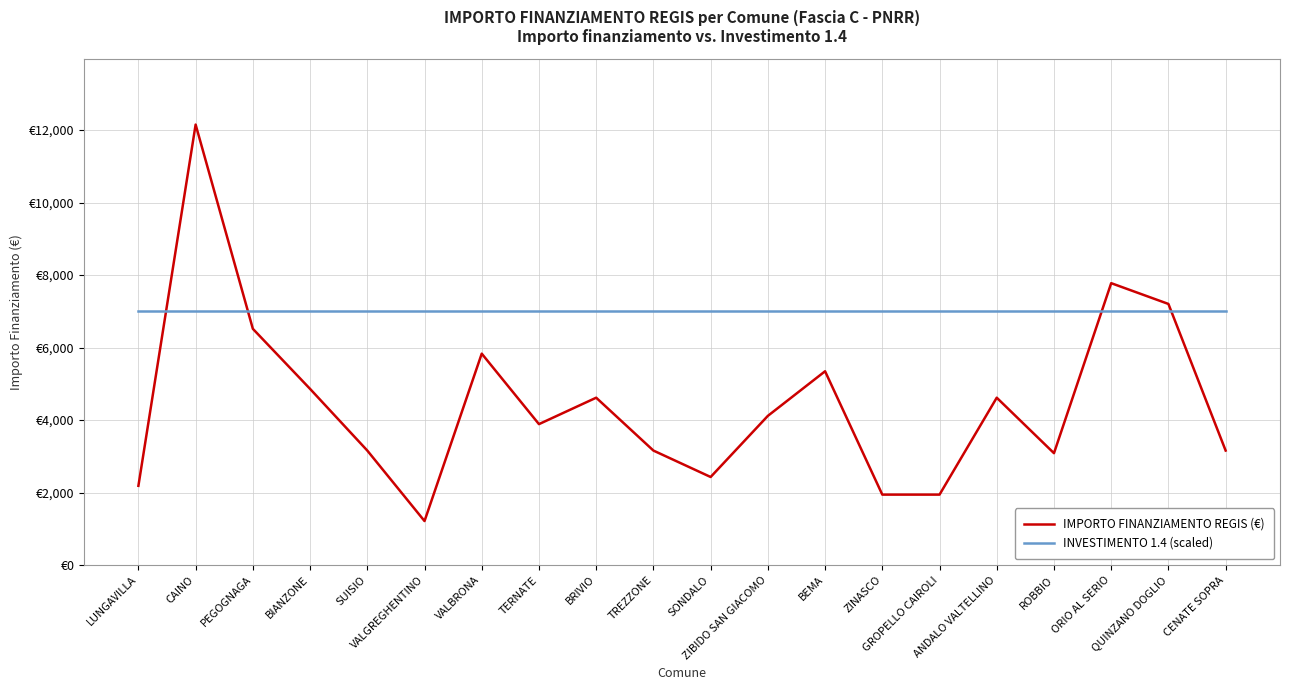

True or false: INVESTIMENTO 1.4 (scaled) and IMPORTO FINANZIAMENTO REGIS (€) intersect in this chart.

True